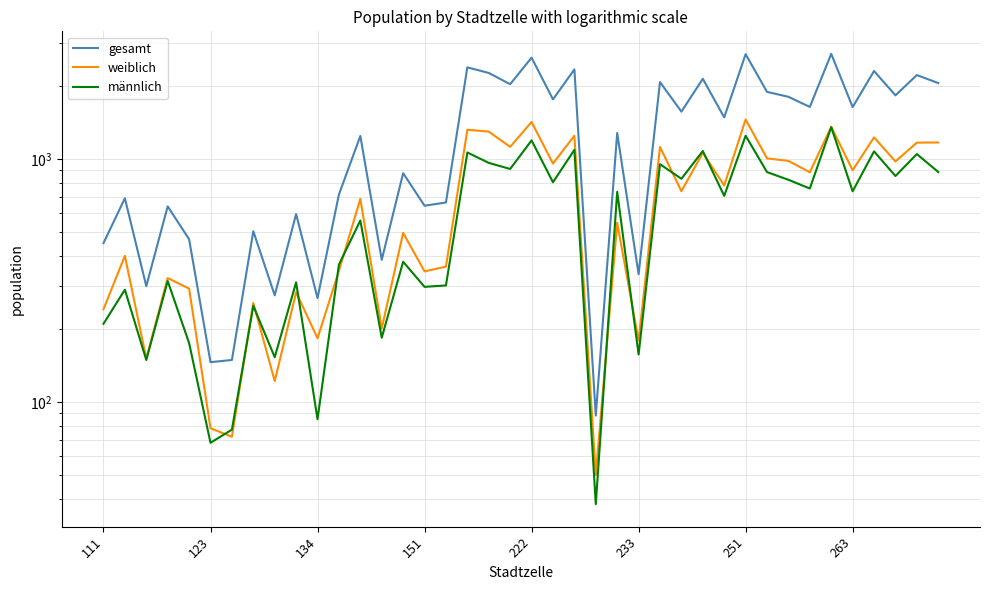

In gesamt, how many points are lower than both neighbors (excluding endpoints)?

15